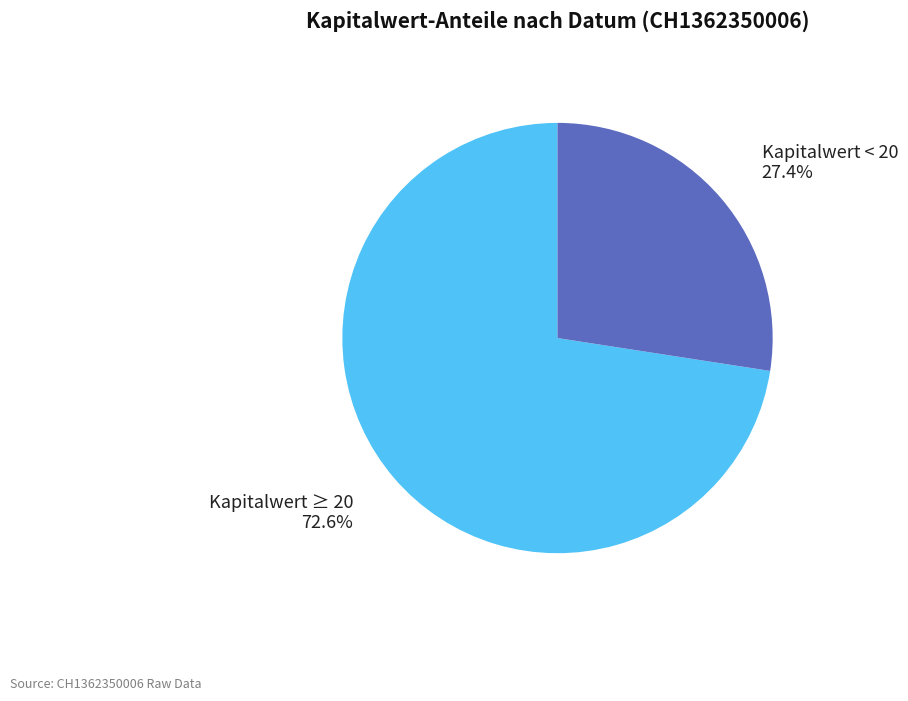

Between Kapitalwert ≥ 20 and Kapitalwert < 20, which is larger?

Kapitalwert ≥ 20